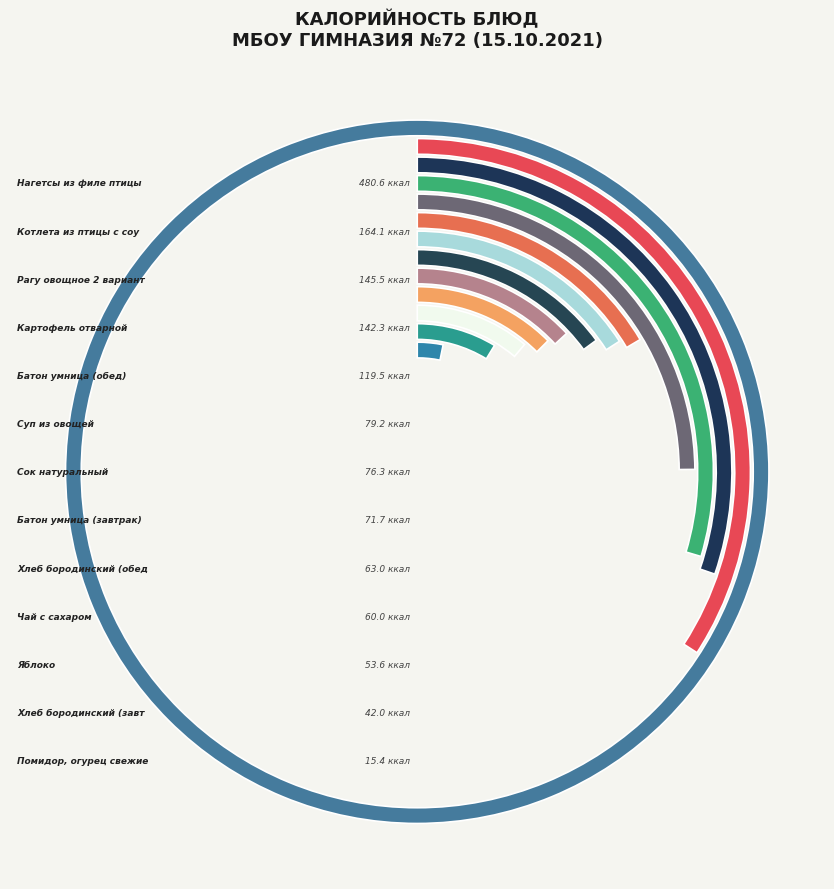

The Батон умница (завтрак) slice represents 5% of the pie. True or false?

True